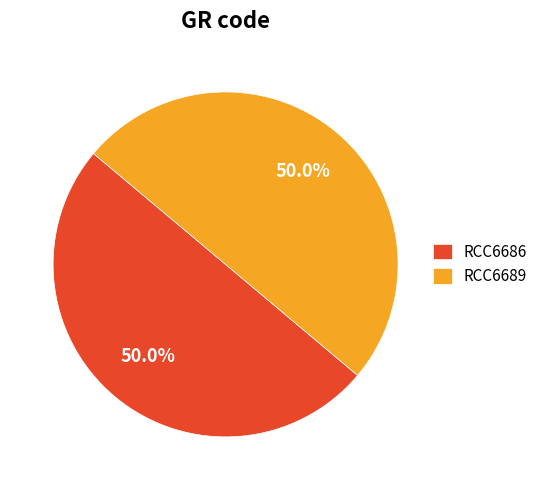

Combined, do RCC6686 and RCC6689 account for over 50%?

Yes